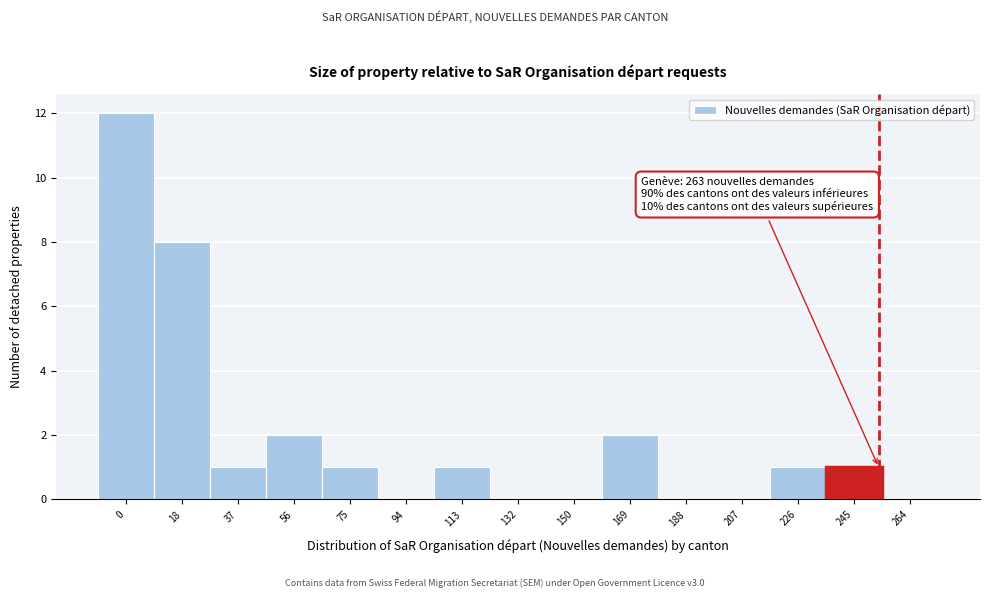

Reading left to right, extract all data points from this chart.

0=12	18=8	37=1	56=2	75=1	94=0	113=1	132=0	150=0	169=2	188=0	207=0	226=1	245=1	264=0